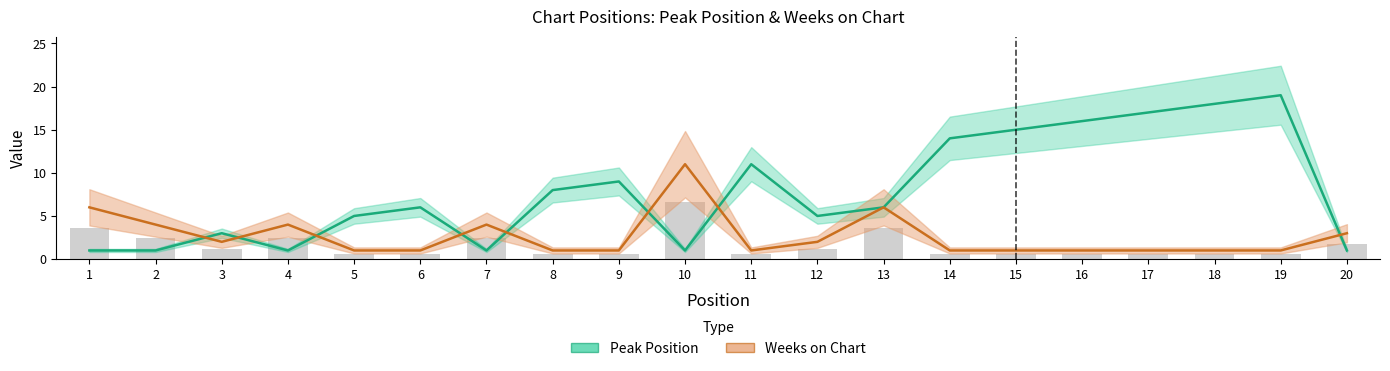

At how many categories does at least one series exceed 14?

5